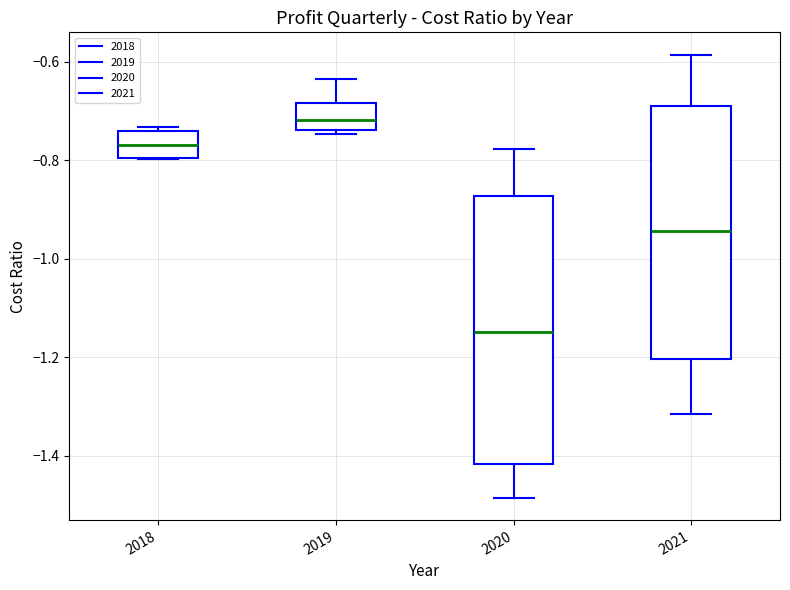

Reading left to right, transcribe this box plot: for each box, give where its median line is, the range the box spans, and where its two whiskers end, as read against the y-axis. The values are not printed on the chart, so give them approximately, as read against the axis.

2018: median -0.76, box -0.80 to -0.74, whiskers -0.80 to -0.74 (just above the box's upper edge)
2019: median -0.72, box -0.74 to -0.68, whiskers -0.74 (just below the box's lower edge) to -0.64
2020: median -1.14, box -1.42 to -0.88, whiskers -1.48 to -0.78
2021: median -0.94, box -1.20 to -0.68, whiskers -1.32 to -0.58